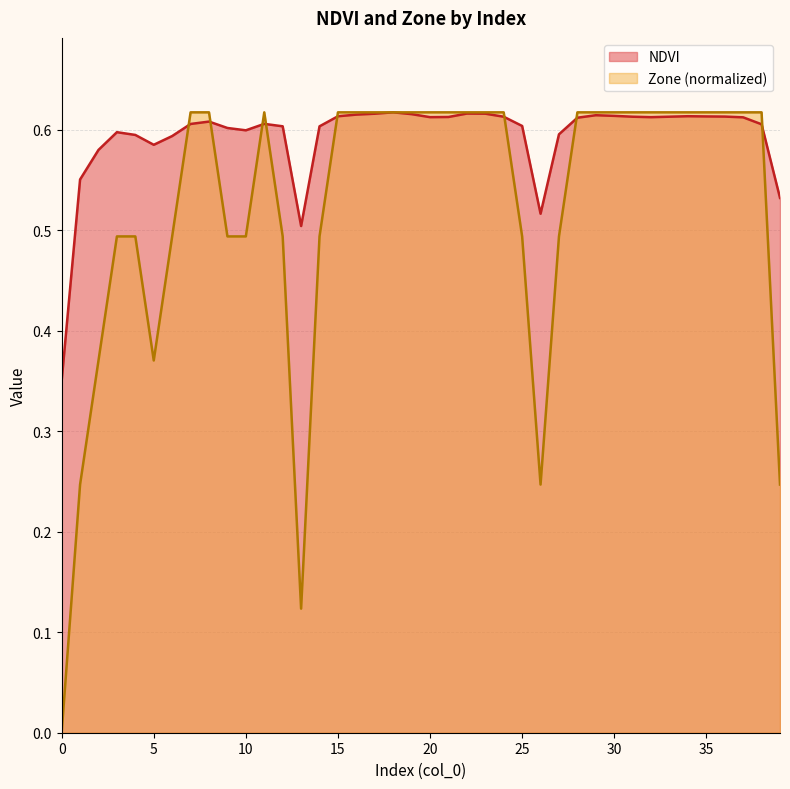

Which series has the largest total across all categories?

NDVI